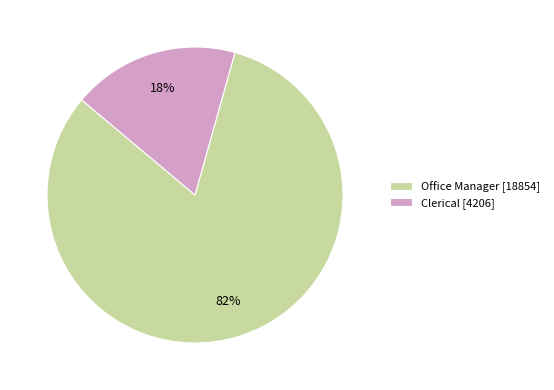

How many segments does this pie chart have?

2